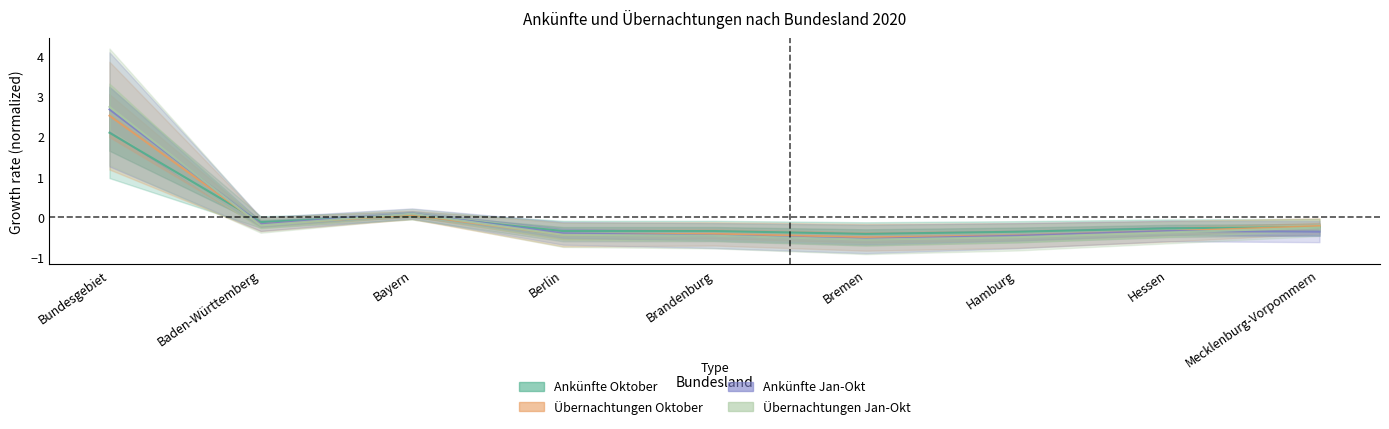

What is the smallest value displayed?

-0.6